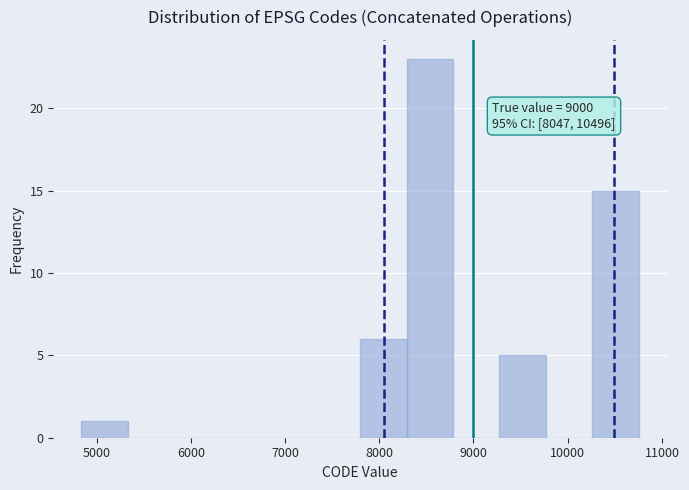

Which range on the x-axis has the tallest bar?

8300 to 8800